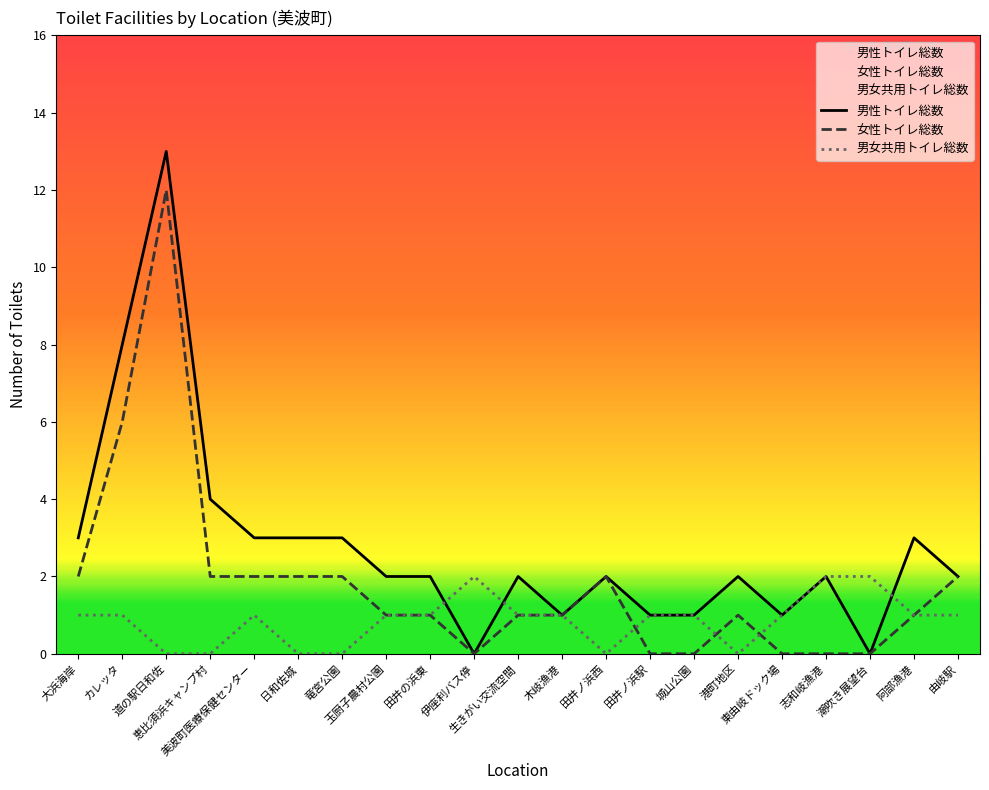

What are all the series names shown in the legend?

男性トイレ総数, 女性トイレ総数, 男女共用トイレ総数